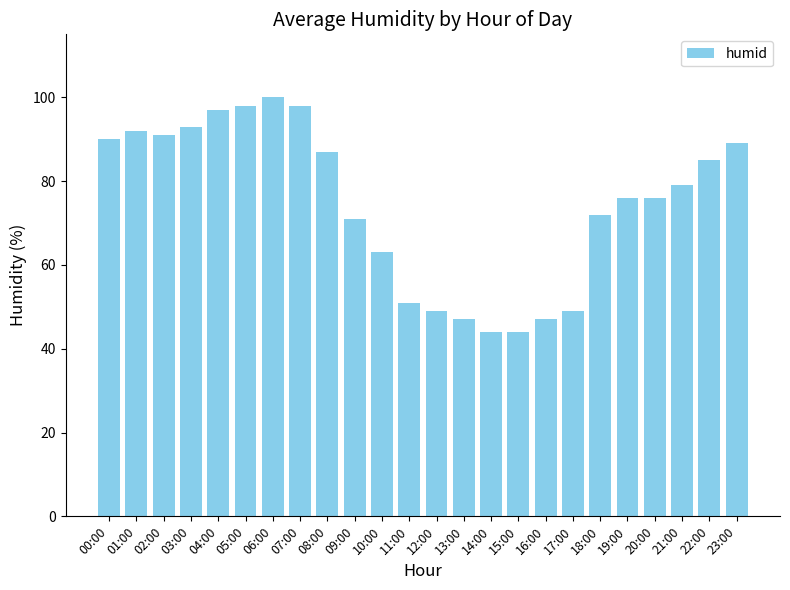

What is the change in value from 16:00 to 17:00?

+2